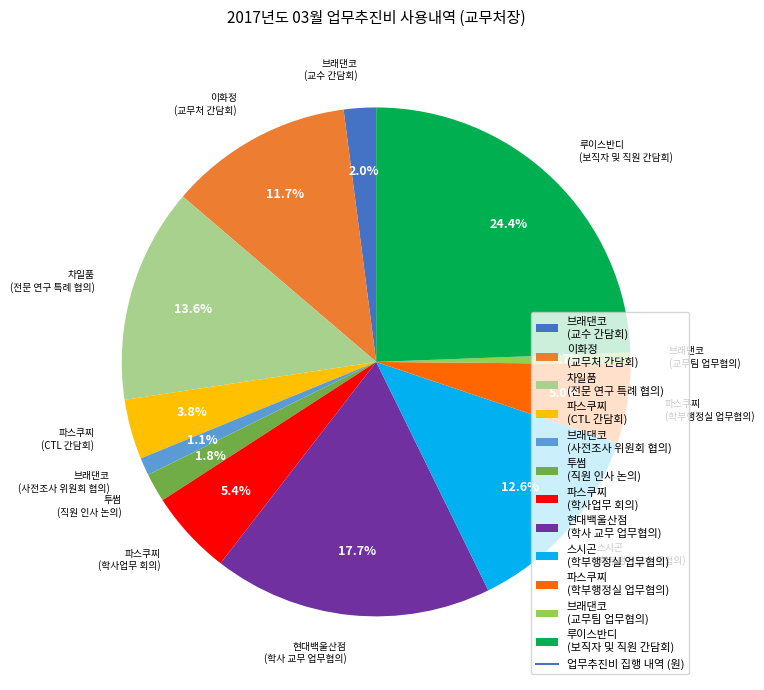

Which category has the biggest portion of the pie?

루이스반디 (보직자 및 직원 간담회)